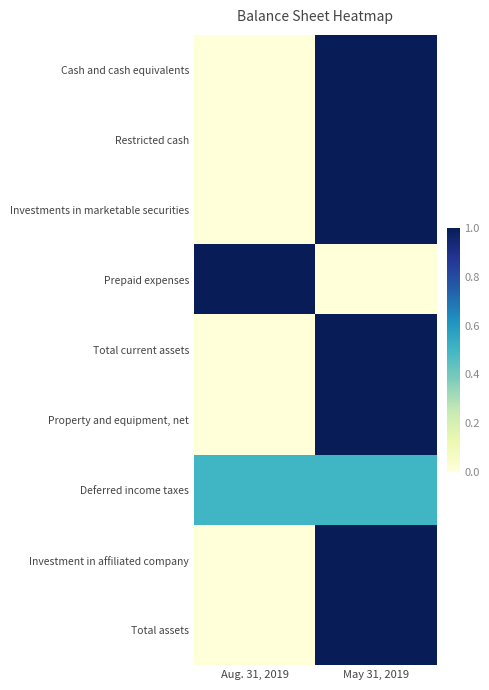

Reading left to right, extract all data points from this chart.

Cash and cash equivalents: Aug. 31, 2019=0.0	May 31, 2019=1.0
Restricted cash: Aug. 31, 2019=0.0	May 31, 2019=1.0
Investments in marketable securities: Aug. 31, 2019=0.0	May 31, 2019=1.0
Prepaid expenses: Aug. 31, 2019=1.0	May 31, 2019=0.0
Total current assets: Aug. 31, 2019=0.0	May 31, 2019=1.0
Property and equipment, net: Aug. 31, 2019=0.0	May 31, 2019=1.0
Deferred income taxes: Aug. 31, 2019=0.5	May 31, 2019=0.5
Investment in affiliated company: Aug. 31, 2019=0.0	May 31, 2019=1.0
Total assets: Aug. 31, 2019=0.0	May 31, 2019=1.0